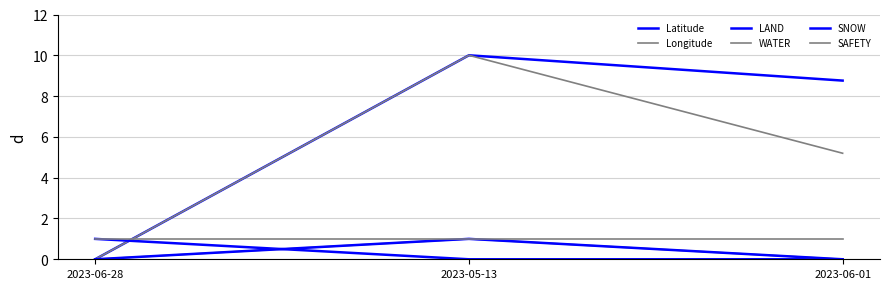

What is the label of the 2nd point from the left?

2023-05-13